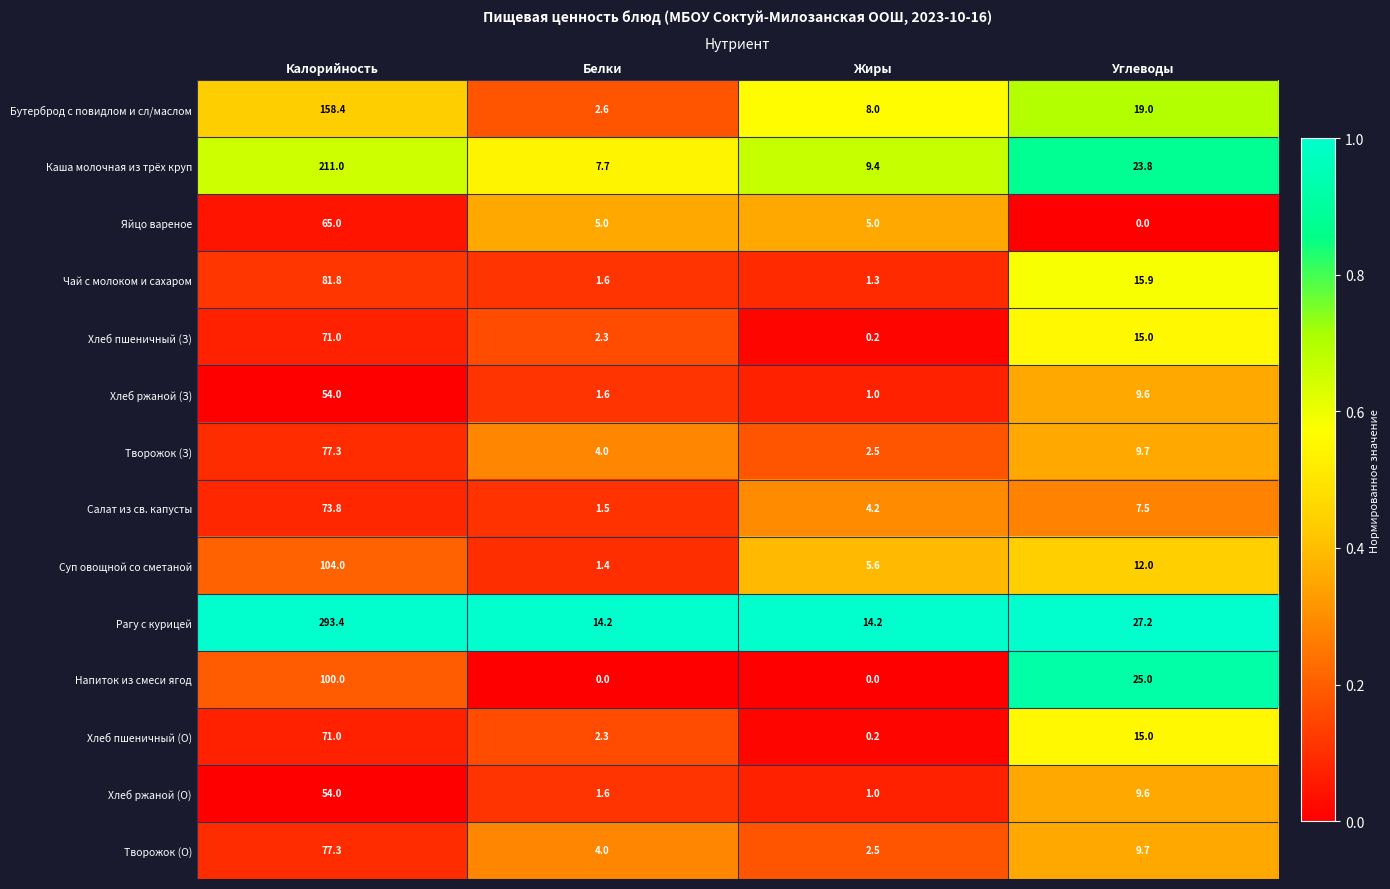

How many values in the Творожок (З) series exceed 9?

2